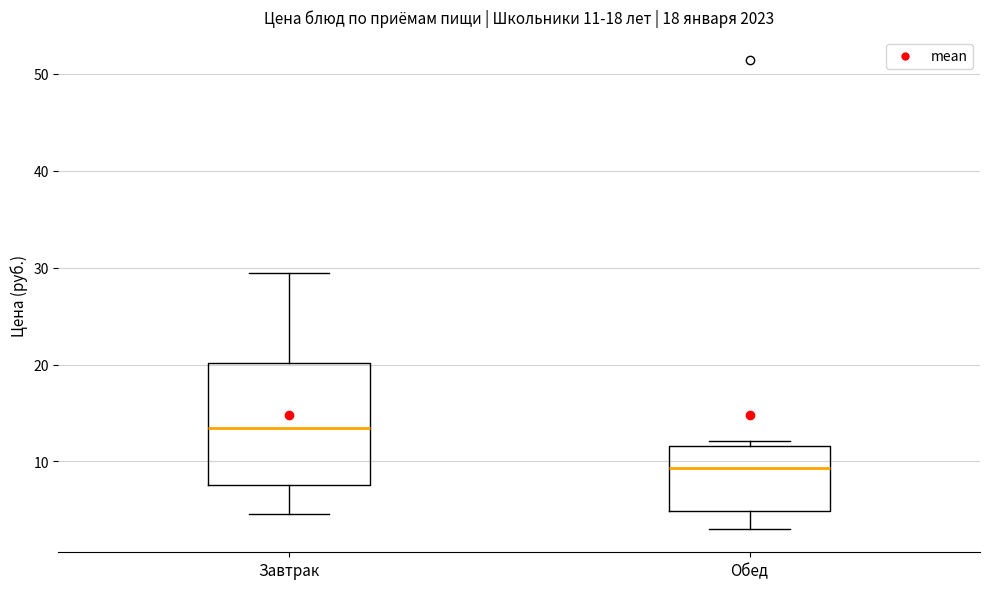

Which box is the tallest, from its lower edge to its upper edge?

Завтрак